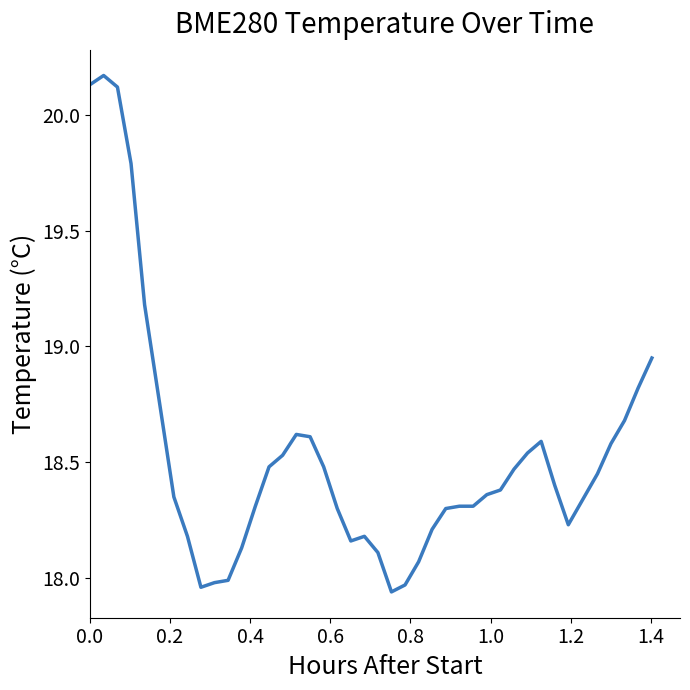

How many distinct data groups are displayed?

1